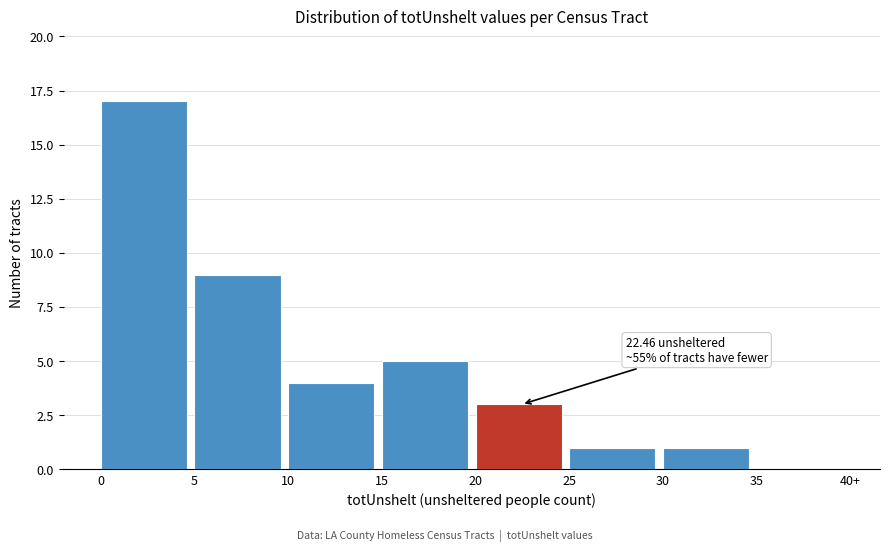

Reading left to right, extract all data points from this chart.

0=17	5=9	10=4	15=5	20=3	25=1	30=1	35=0